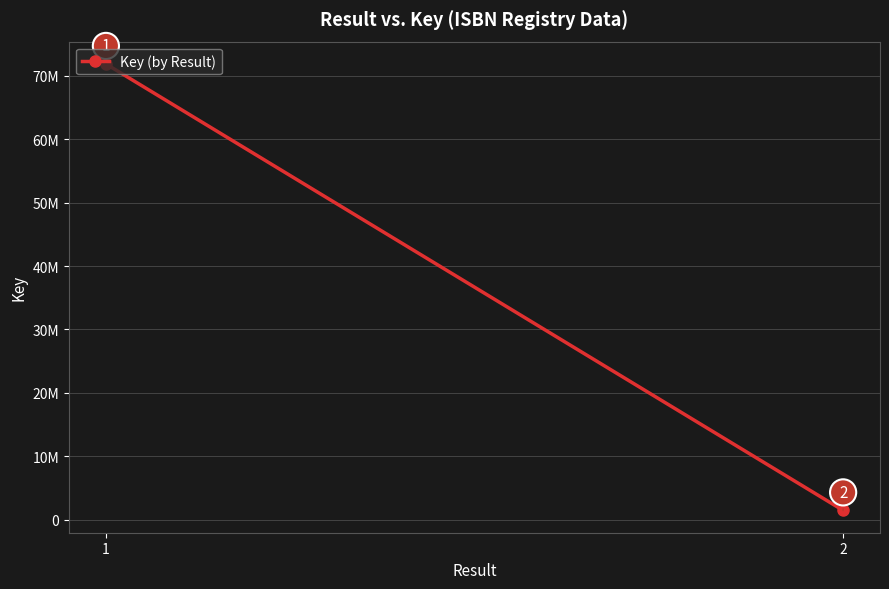

What is the sum of the values at 1 and 2?

73350400